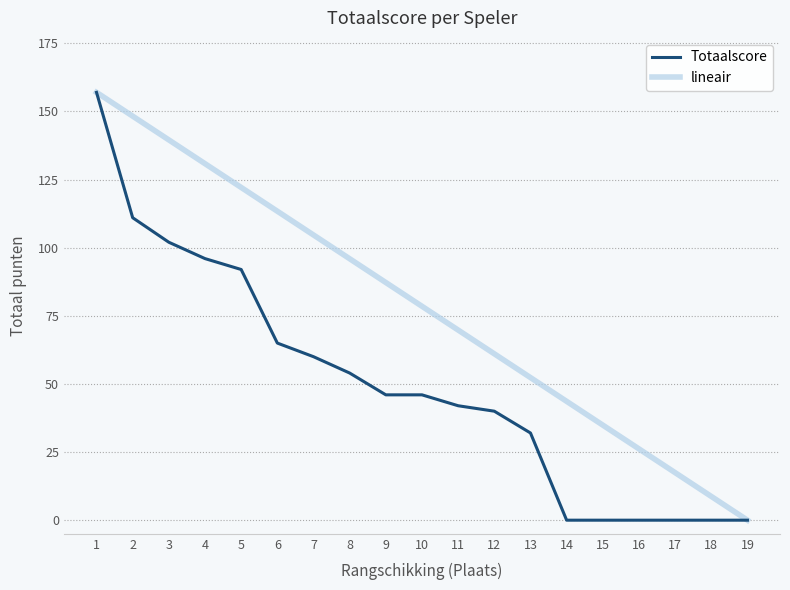

Reading left to right, transcribe all the data shown in this chart.

Totaalscore: 1=157.0	2=111.0	3=102.0	4=96.0	5=92.0	6=65.0	7=60.0	8=54.0	9=46.0	10=46.0	11=42.0	12=40.0	13=32.0	14=0.0	15=0.0	16=0.0	17=0.0	18=0.0	19=0.0
lineair: 1=157.0	2=148.3	3=139.6	4=130.8	5=122.1	6=113.4	7=104.7	8=95.9	9=87.2	10=78.5	11=69.8	12=61.1	13=52.3	14=43.6	15=34.9	16=26.2	17=17.4	18=8.7	19=0.0